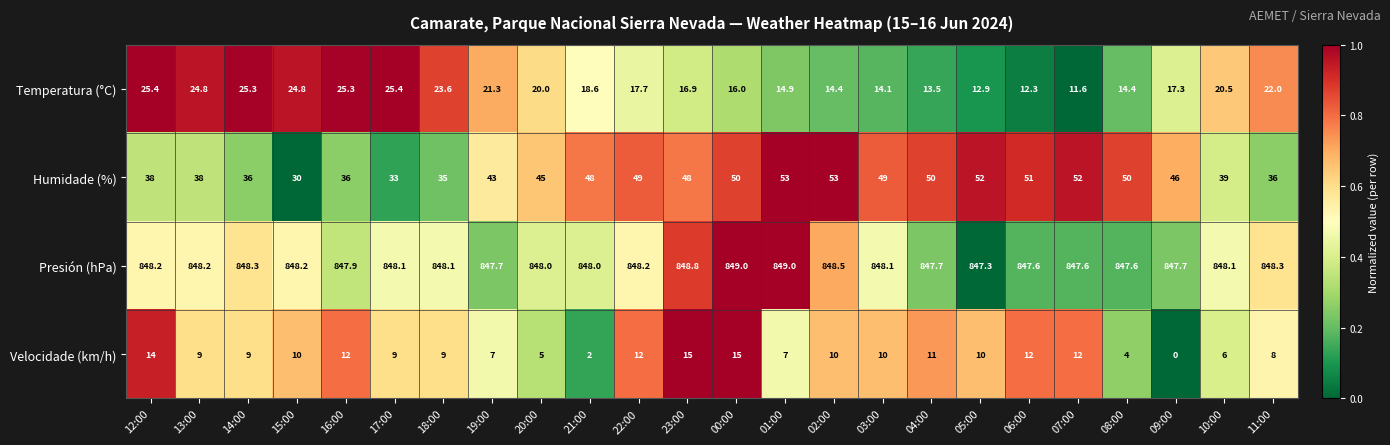

At which category is the sum across all series the highest?

00:00